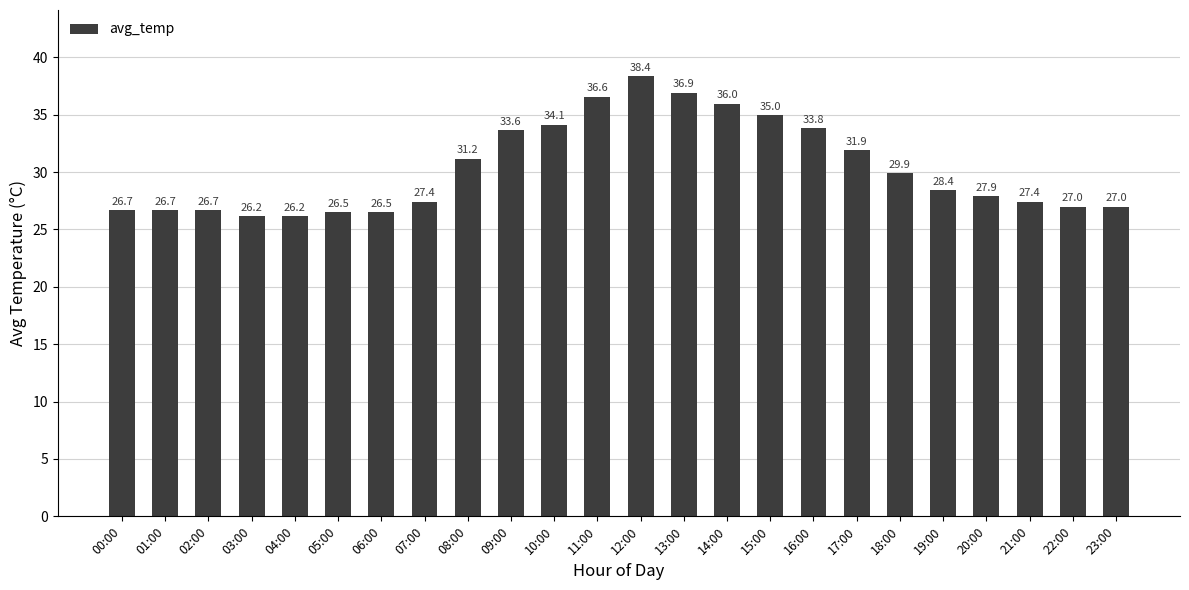

The value at 04:00 is 26.2. True or false?

True